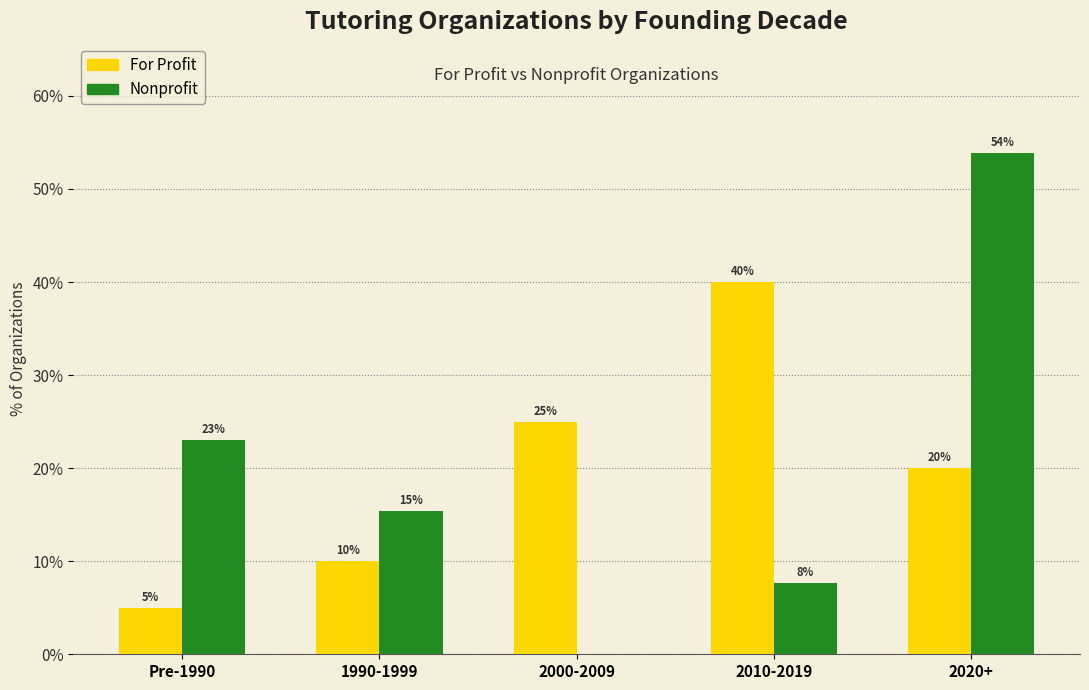

The value of For Profit at Pre-1990 is 2.1. True or false?

False